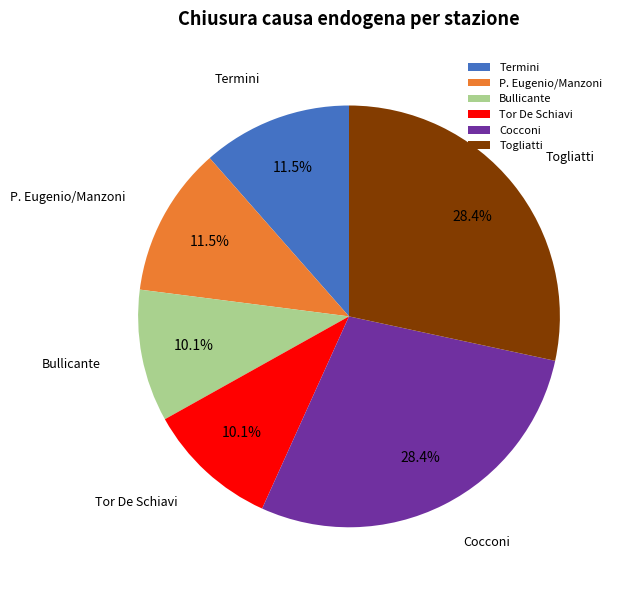

Does Cocconi represent more than half of the total?

No